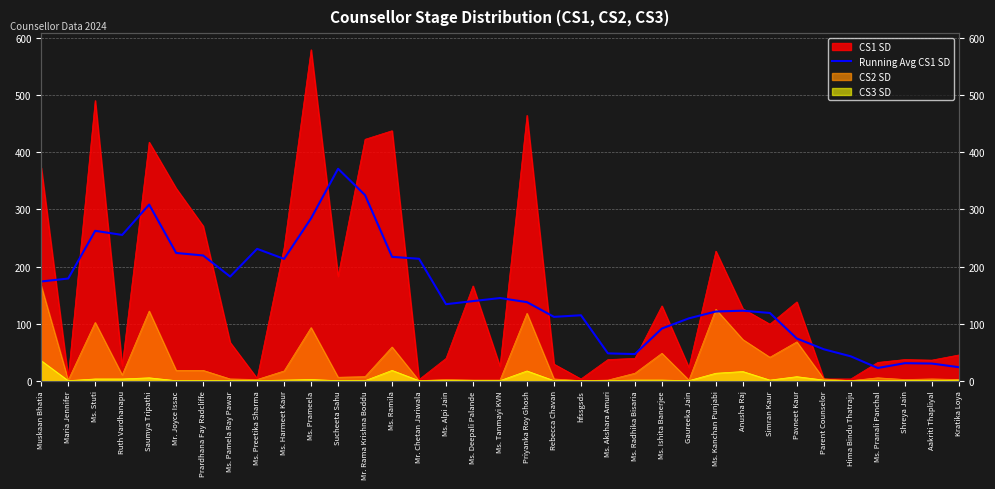

Approximately how many times larger is the value at Ms. Alpi Jain compared to Rebecca Chavan?

1.2